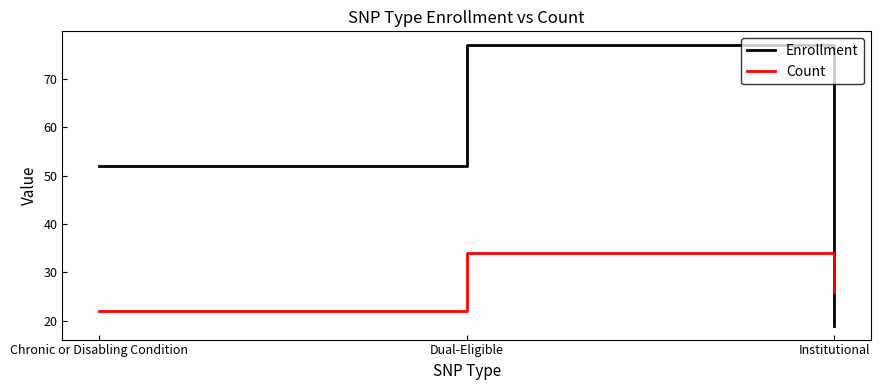

What are all the series names shown in the legend?

Enrollment, Count